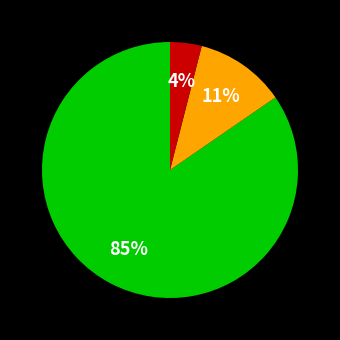

To the nearest percent, what is the average slice percentage?

33%